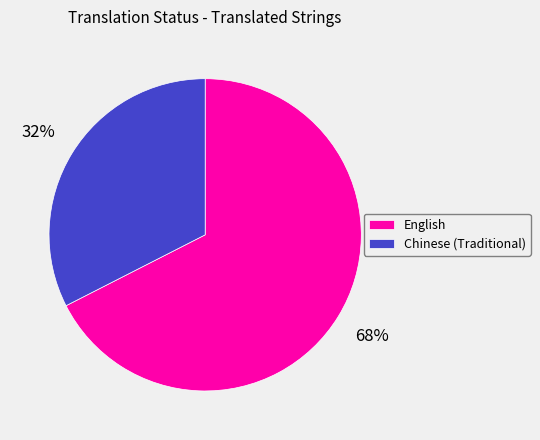

Is Chinese (Traditional) the majority of the pie?

No